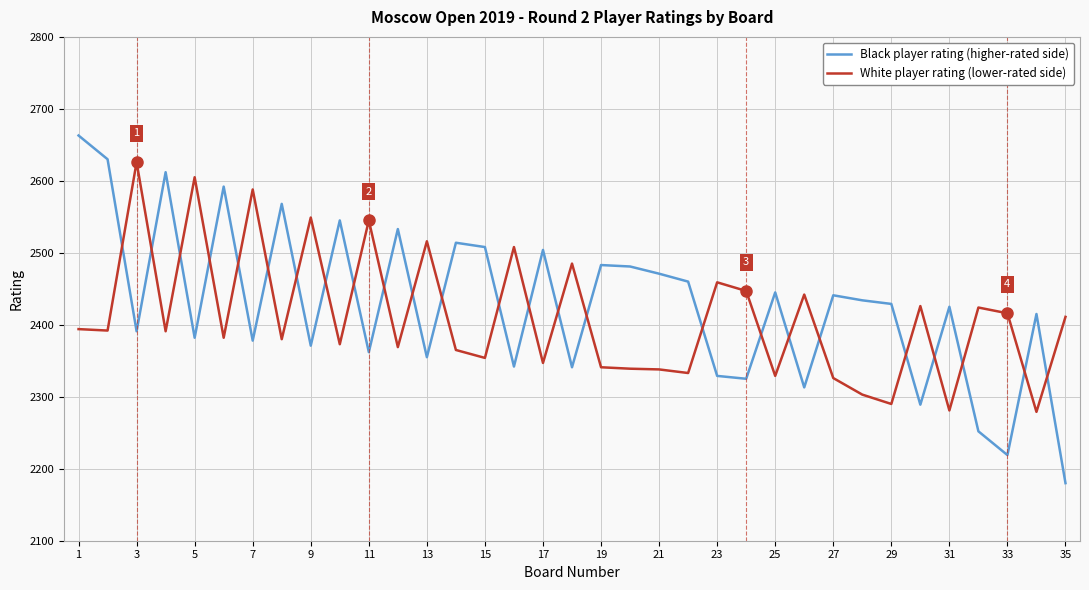

What is the lowest value of the Black player rating (higher-rated side) series?

2180